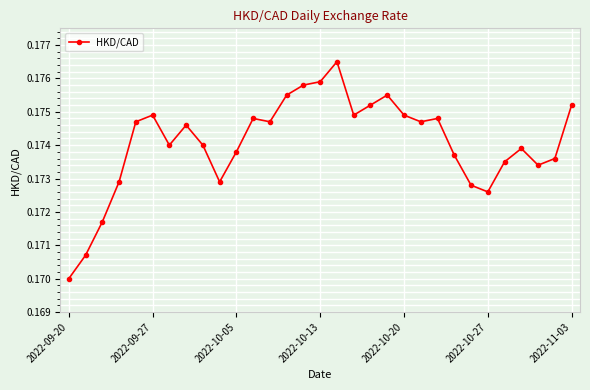

What is the sum of all values?

5.4